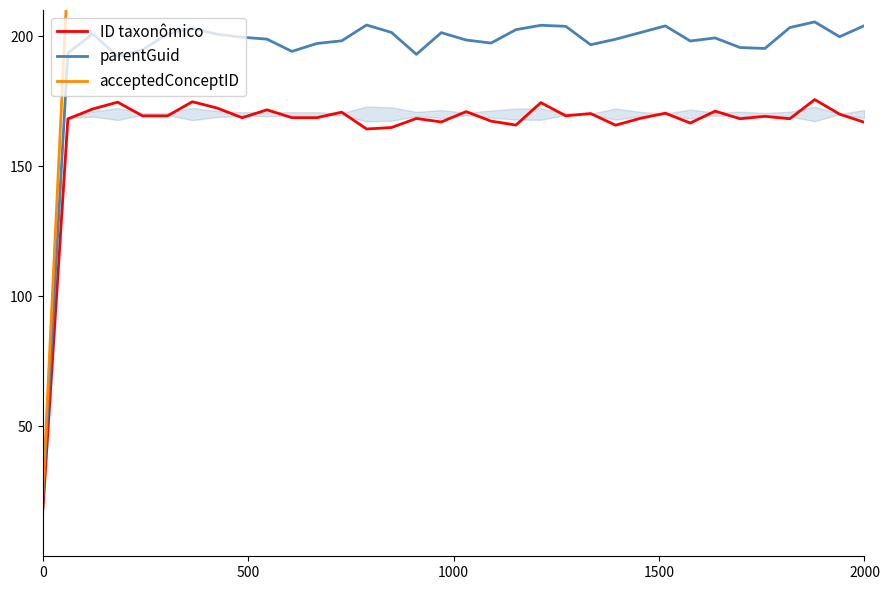

What is the lowest value of the parentGuid series?

23.3